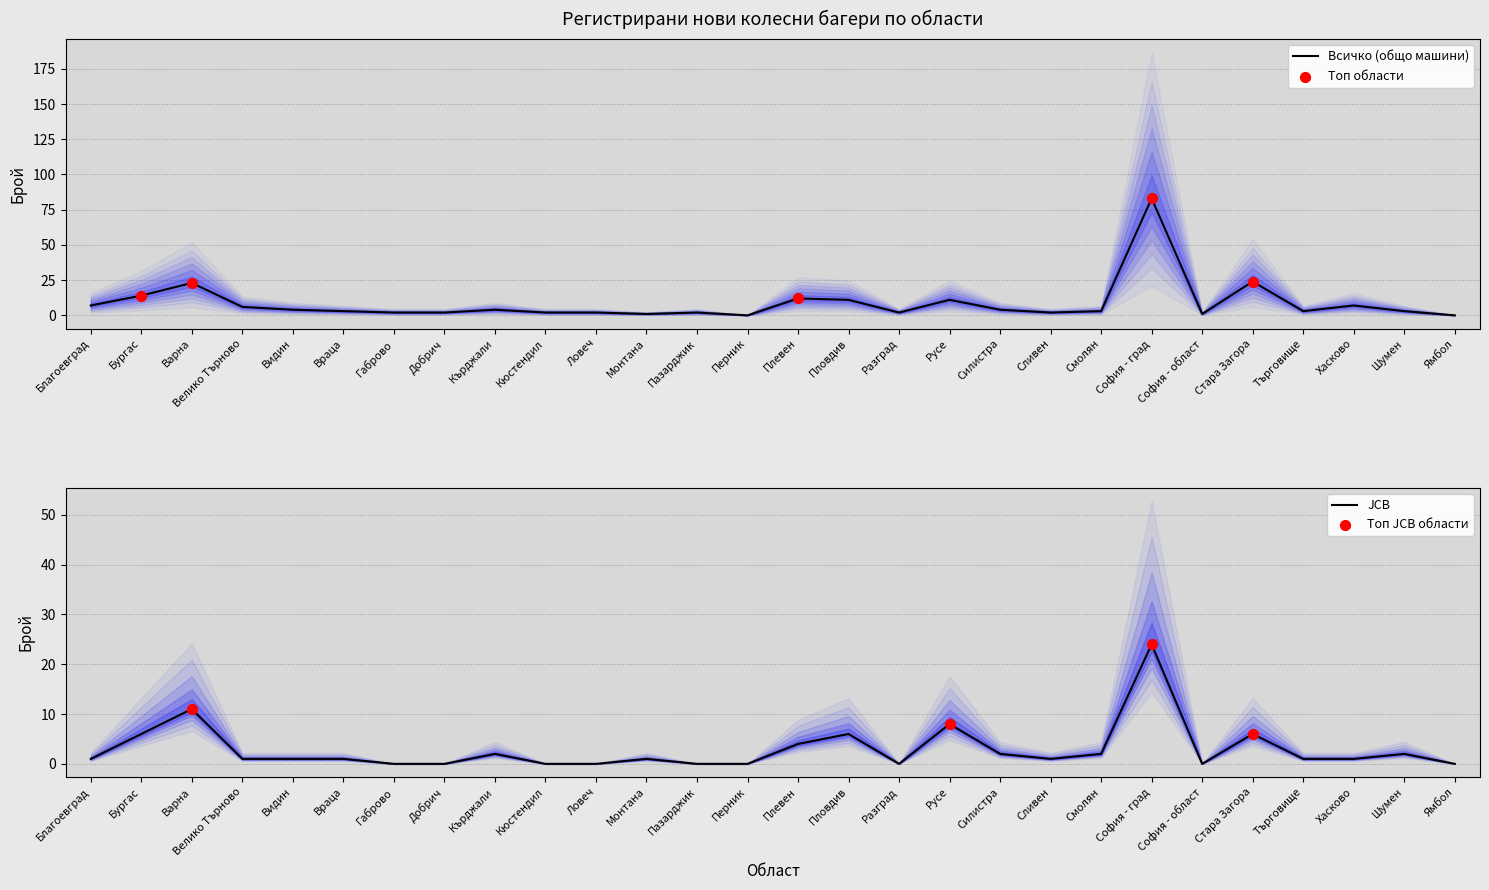

At how many categories does at least one series exceed 68?

1